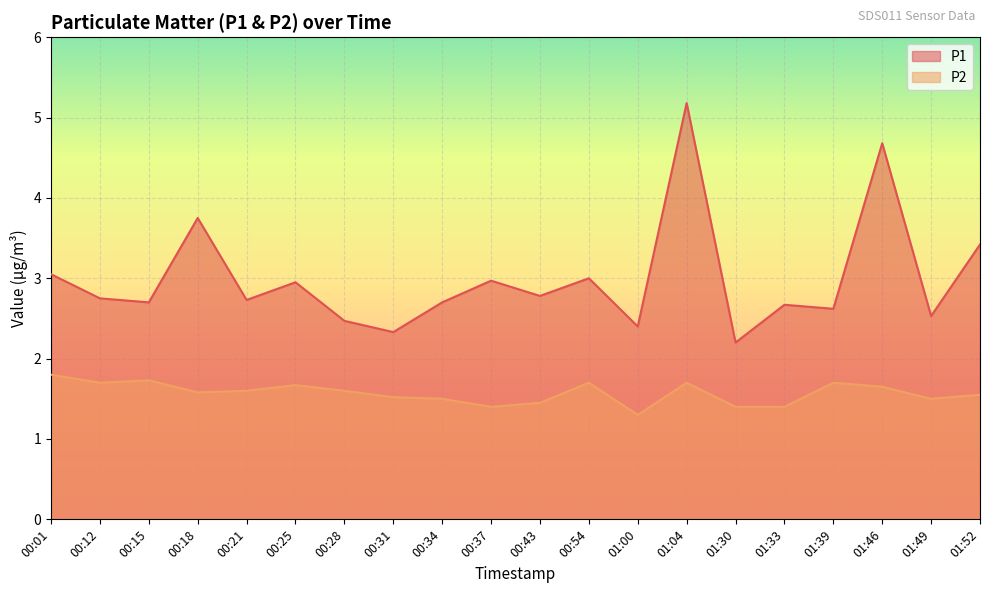

What is the total value across all series at 00:54?

4.7